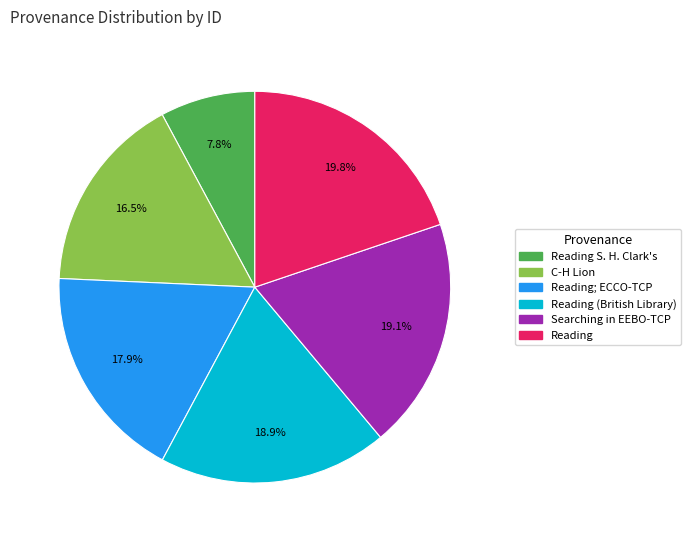

Between Searching in EEBO-TCP and Reading S. H. Clark's, which is larger?

Searching in EEBO-TCP